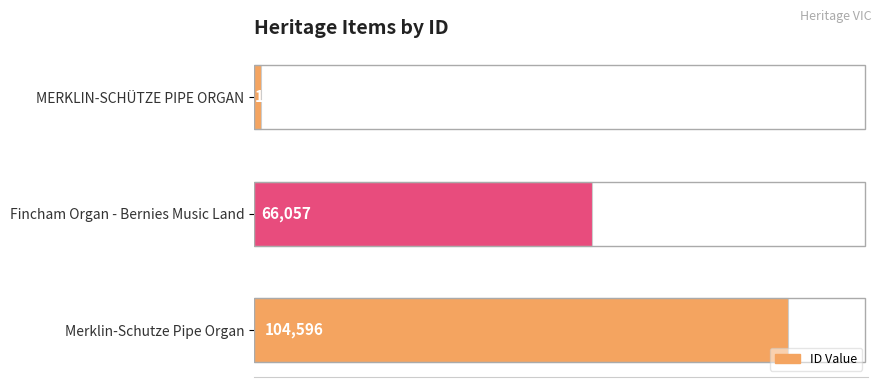

Rank the categories by value from highest to lowest.

Merklin-Schutze Pipe Organ, Fincham Organ - Bernies Music Land, MERKLIN-SCHÜTZE PIPE ORGAN